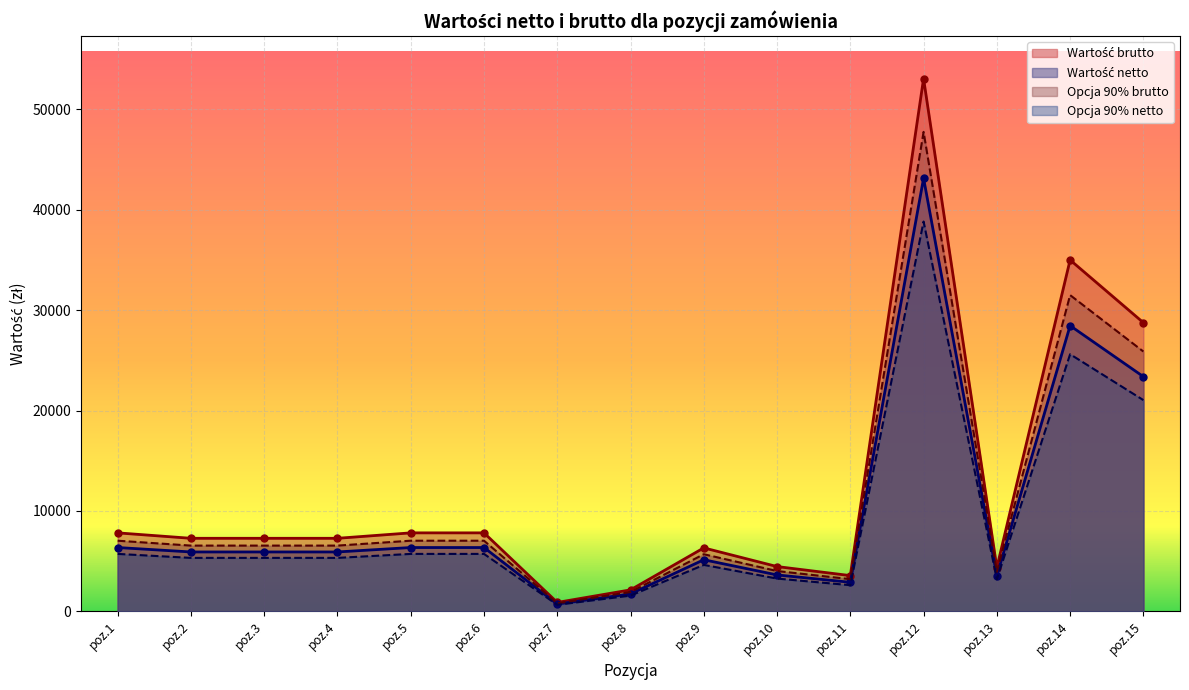

True or false: Opcja 90% netto and Wartość brutto cross at least once.

False